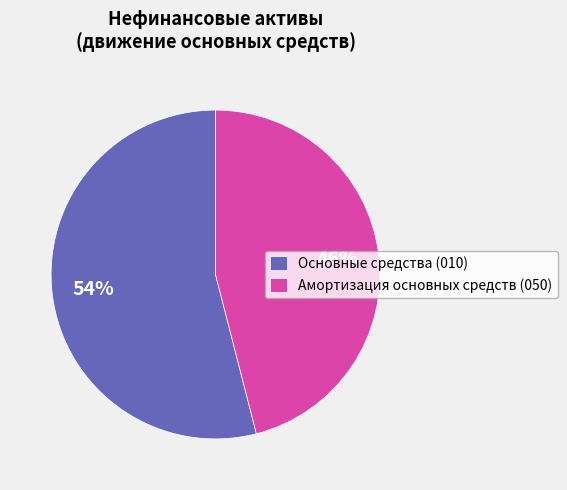

Rank the categories by value from highest to lowest.

Основные средства (010), Амортизация основных средств (050)